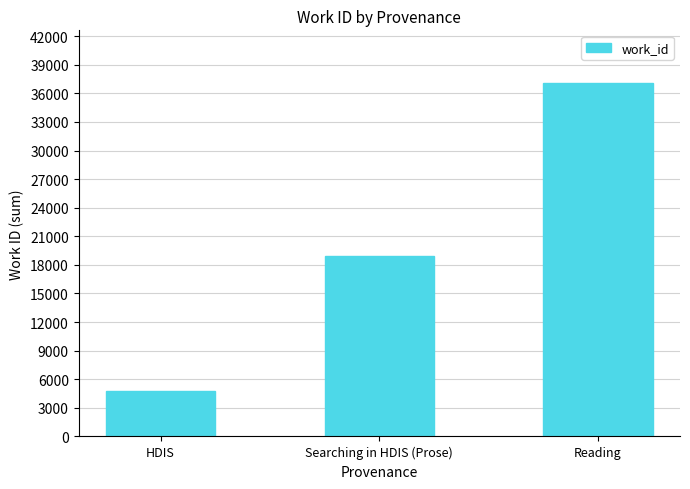

Is it true that the value at Searching in HDIS (Prose) is 18980?

True